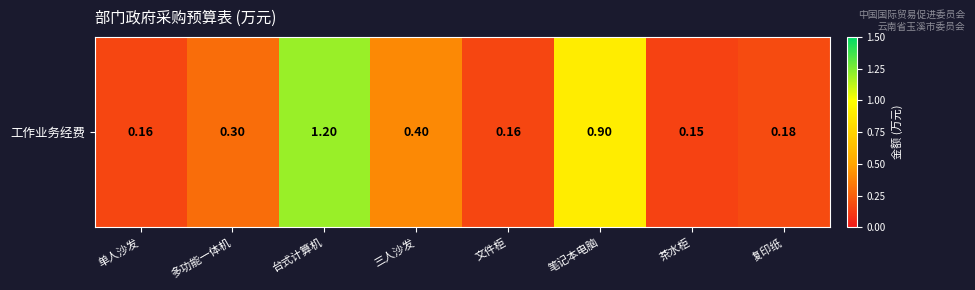

What is the sum of the values at 茶水柜 and 单人沙发?

0.3